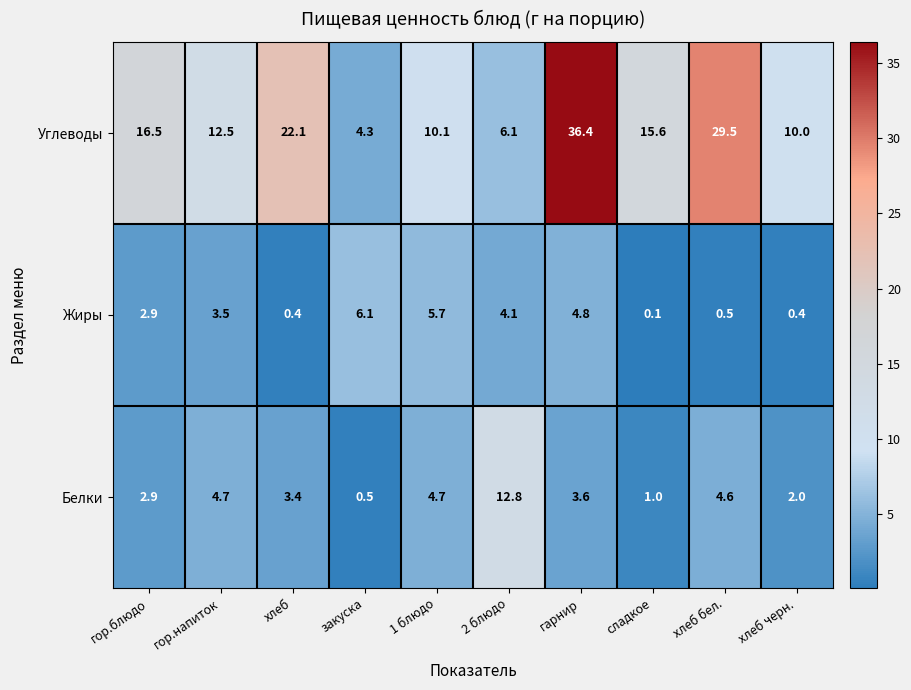

What is the total value across all series at 1 блюдо?

20.5